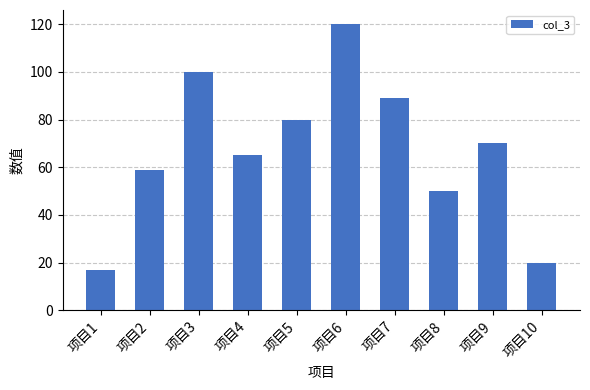

Is it true that the value at 项目10 is 20?

True